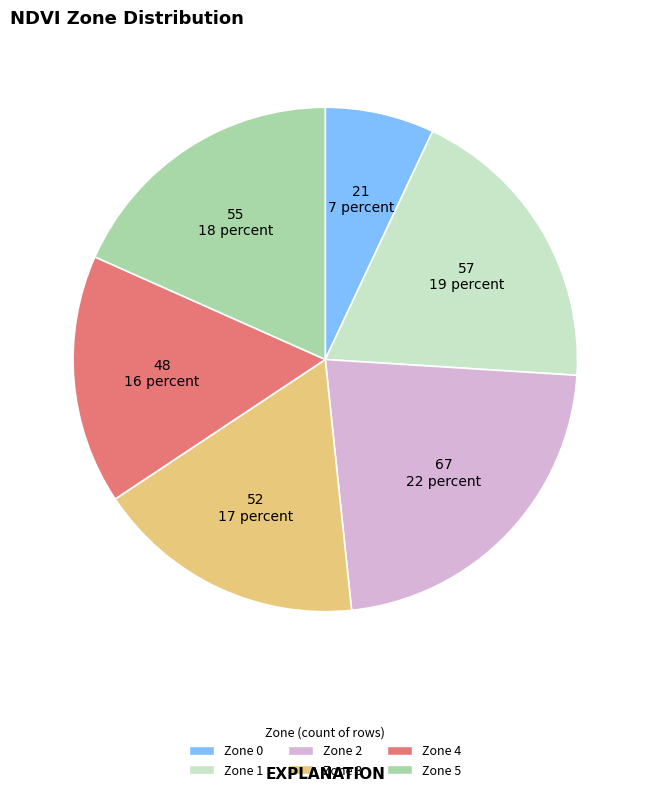

Do Zone 1 and Zone 3 together represent more than half of the pie?

No